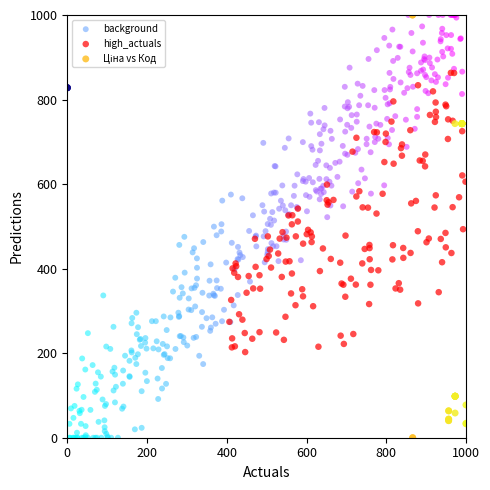

Which series has the largest Y range (max minus min)?

background